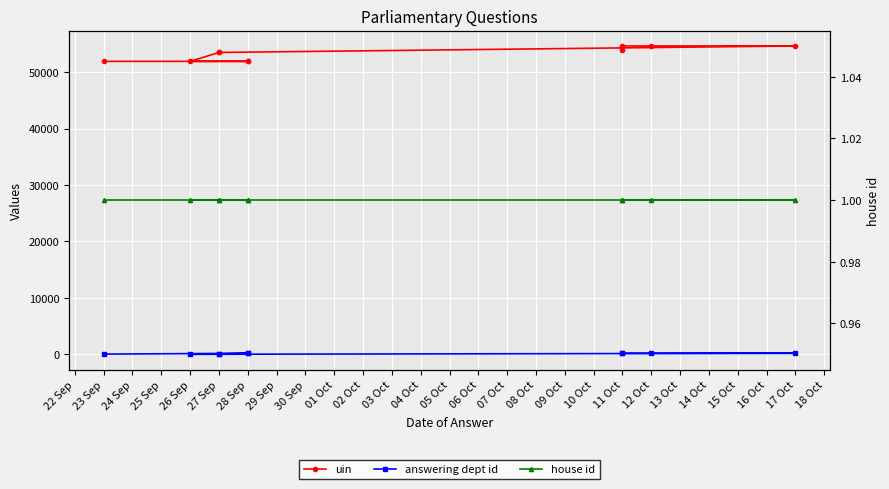

What is the greatest value displayed?

54628